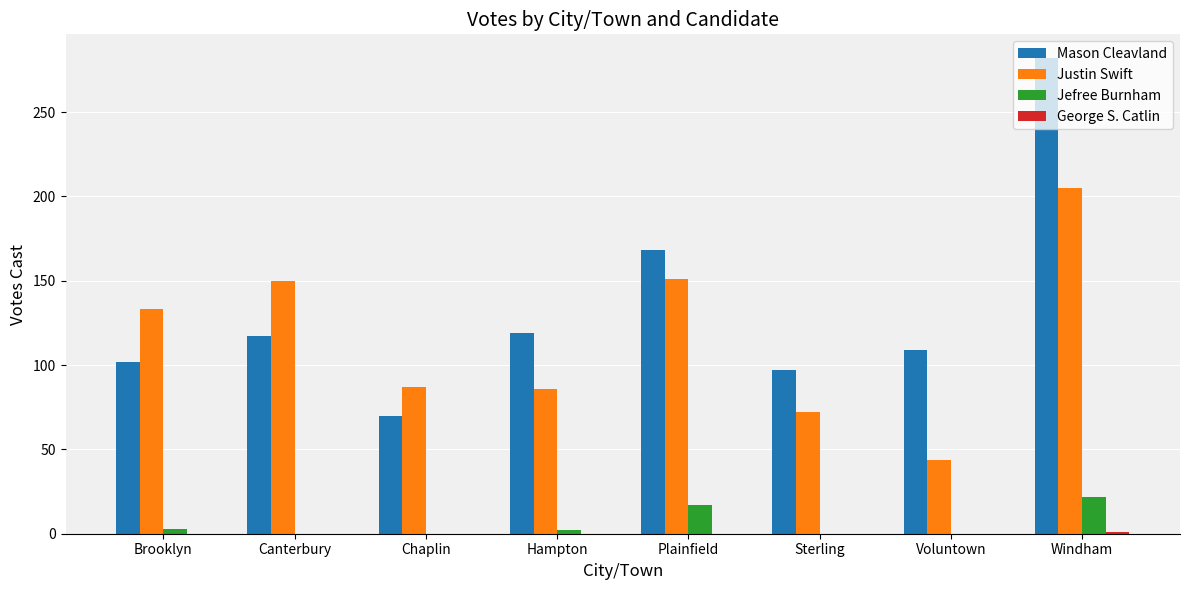

At which label is Justin Swift closest to 124?

Brooklyn